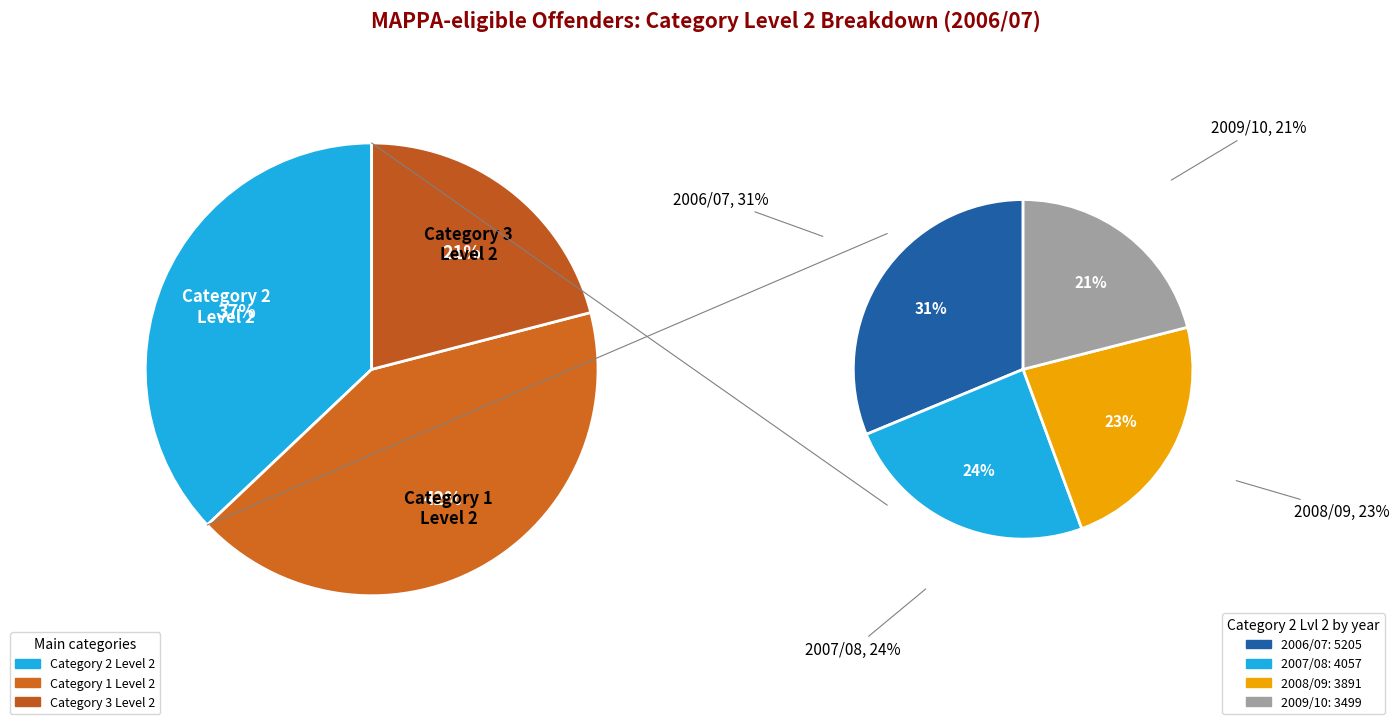

How many slices are in this pie chart?

3